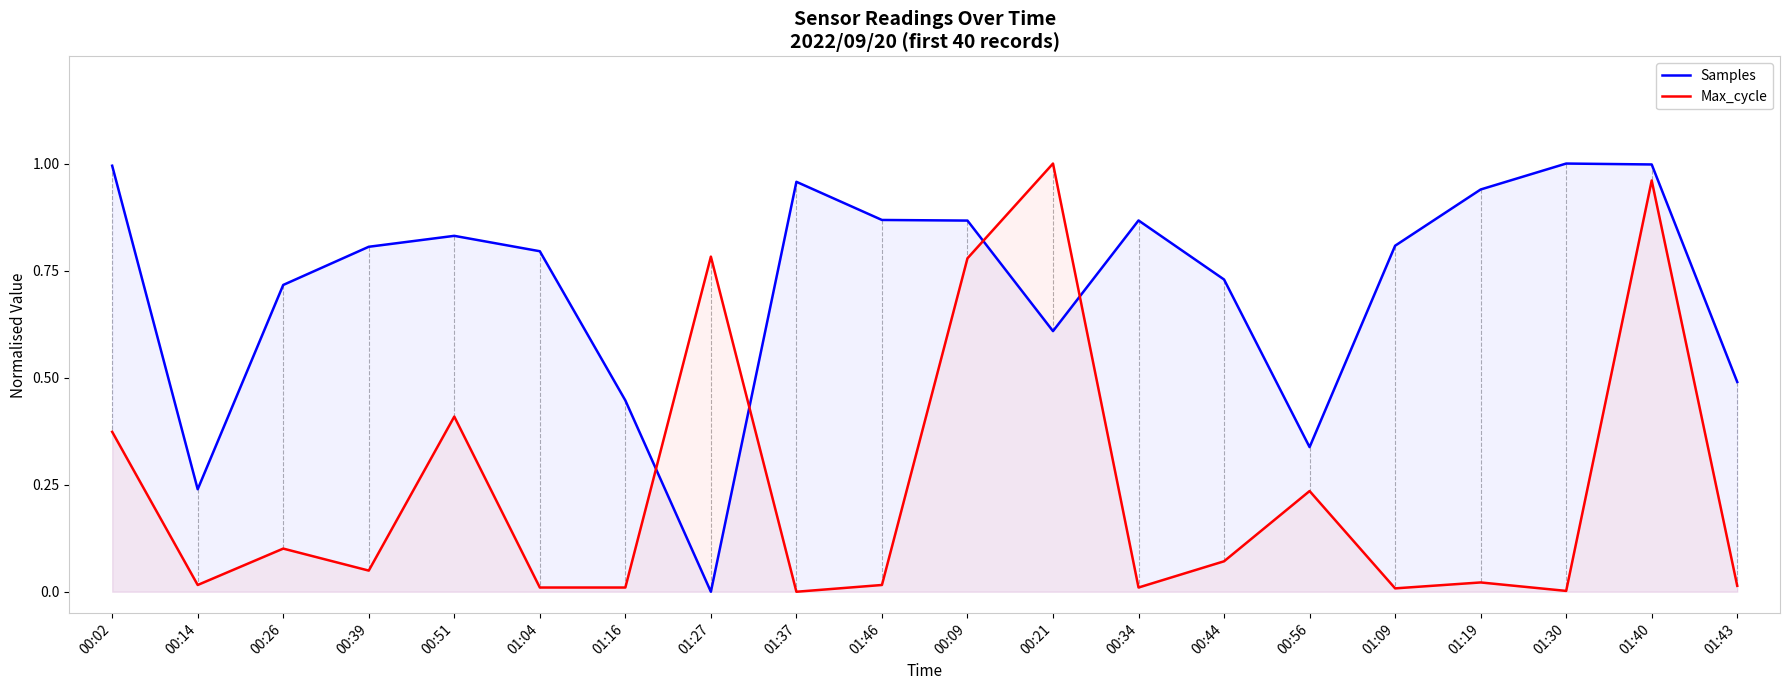

At which category does Max_cycle reach its first local valley?

00:14